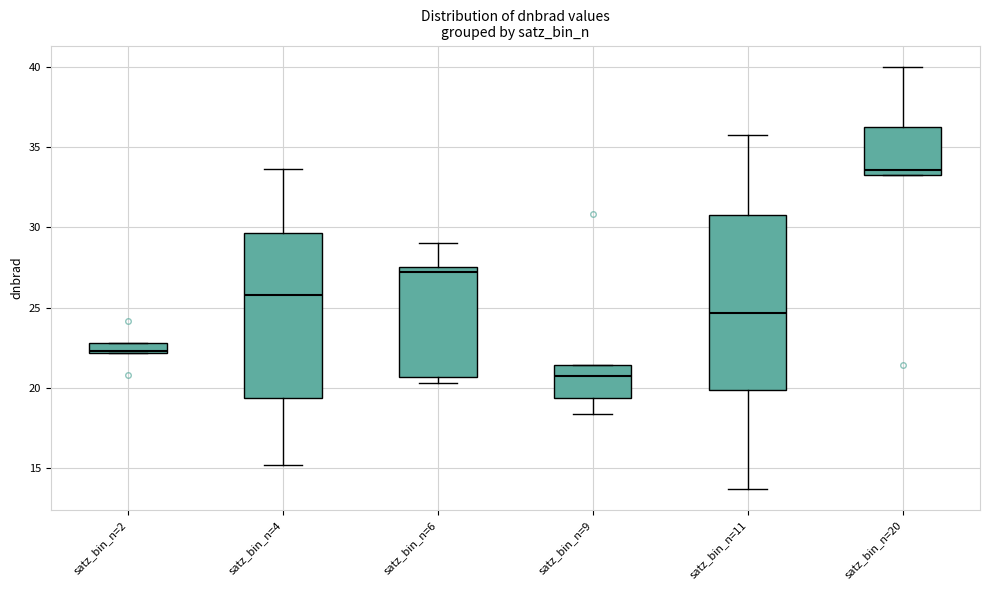

Where does the upper whisker of the box for satz_bin_n=20 end on the y-axis? The values are not printed on the chart, so give them approximately, as read against the axis.

40.0